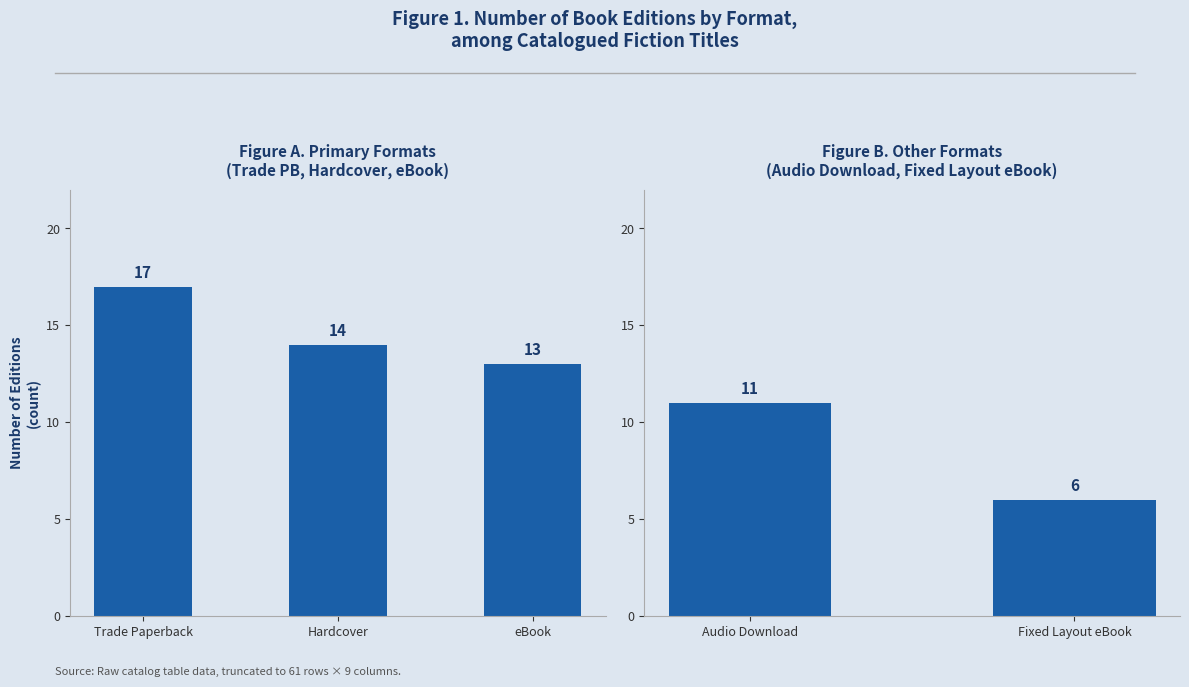

Reading right to left, what are all the values shown in this chart?

Fixed Layout eBook=6	Audio Download=11	eBook=13	Hardcover=14	Trade Paperback=17